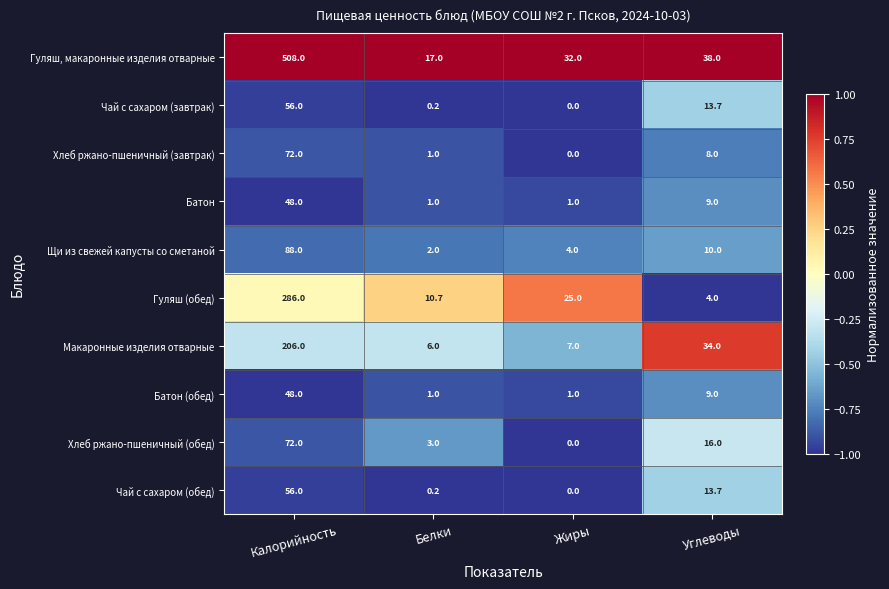

What is the total value across all series at Жиры?

70.0